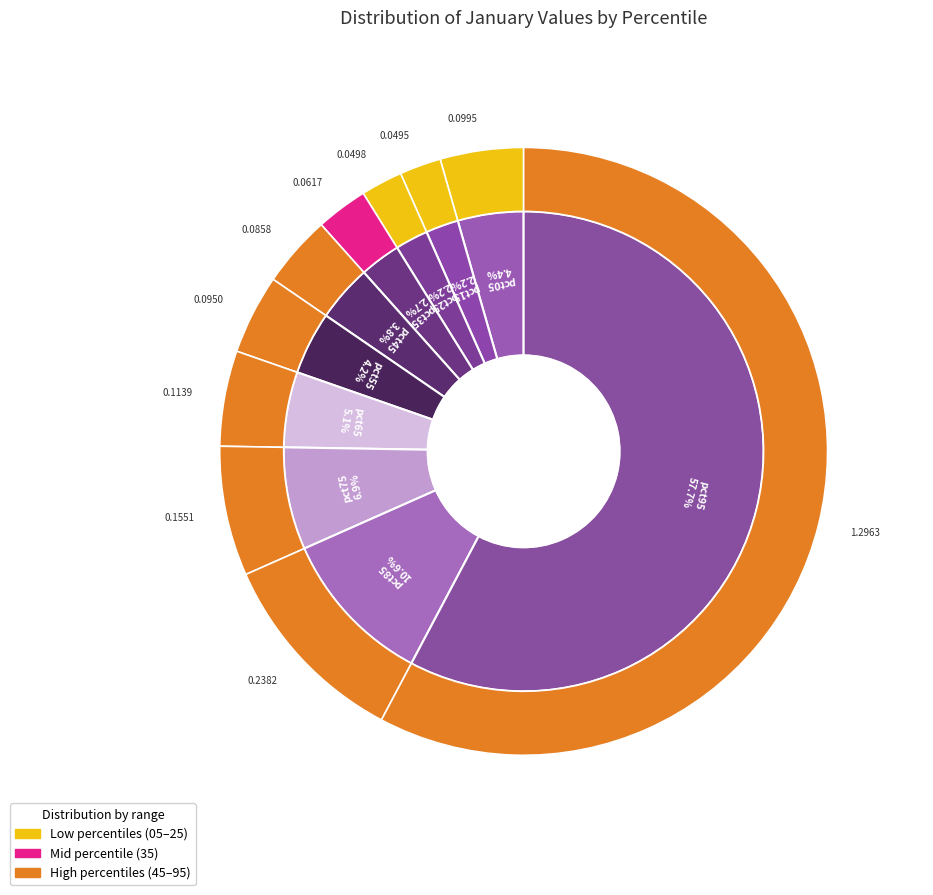

What percentage is NOT represented by pct65?

94.9%